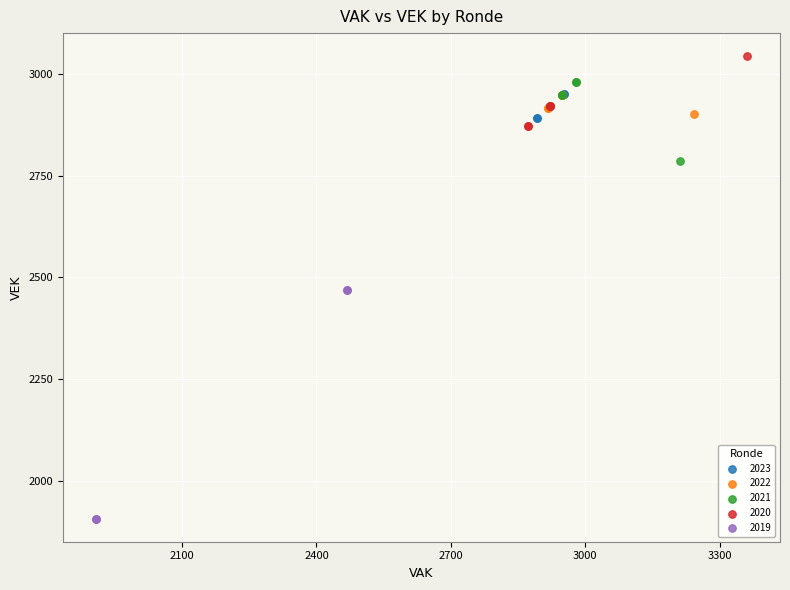

Which series has the widest spread of Y values?

2019